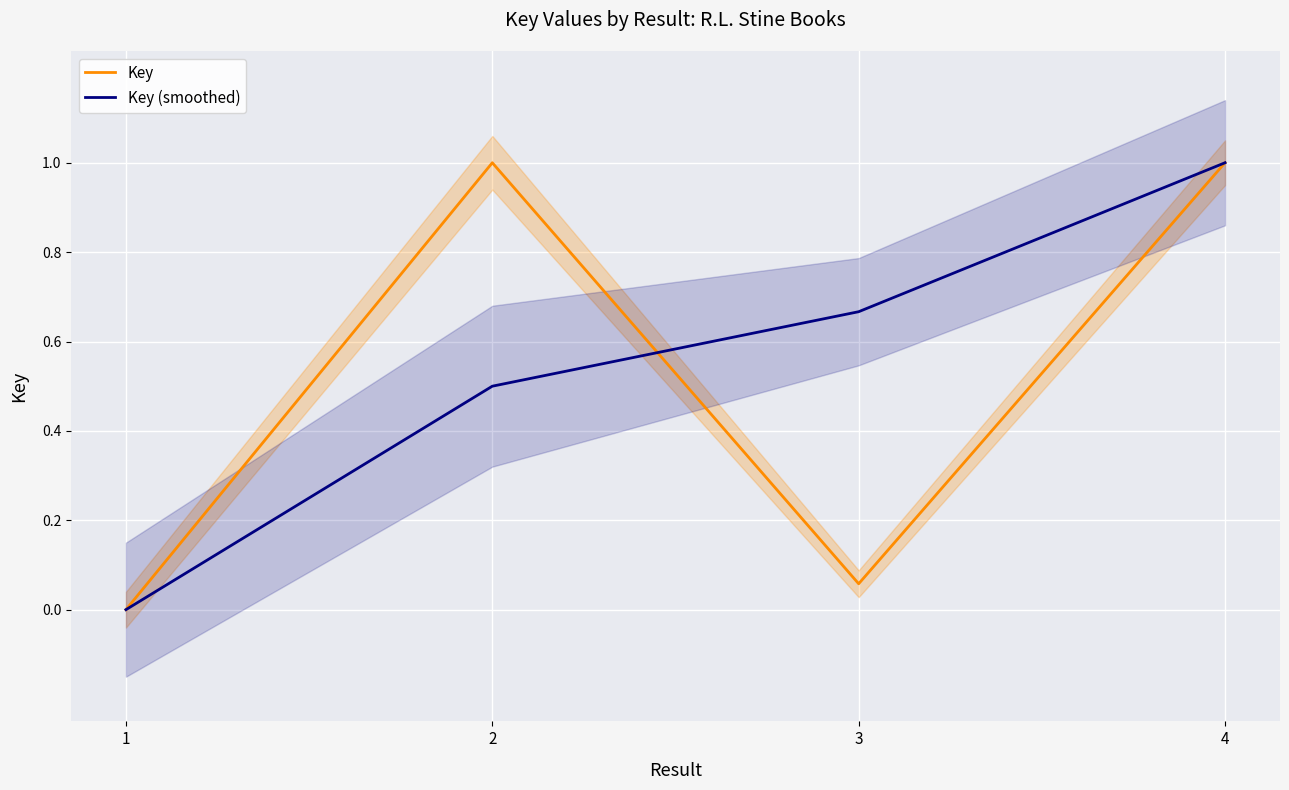

The Key series shows 1.0 at 2. True or false?

True